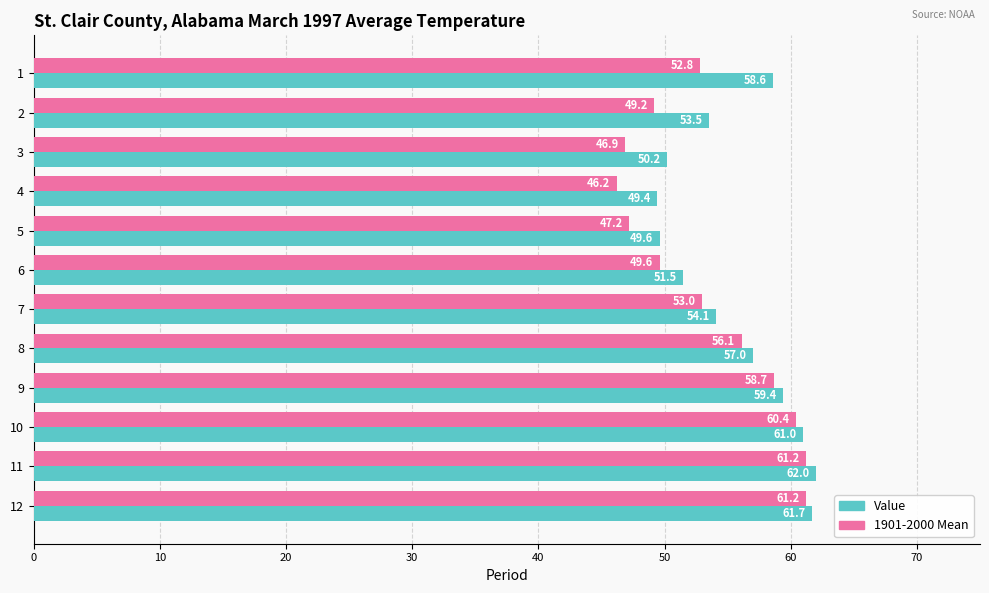

What is the minimum value shown in the chart?

46.2